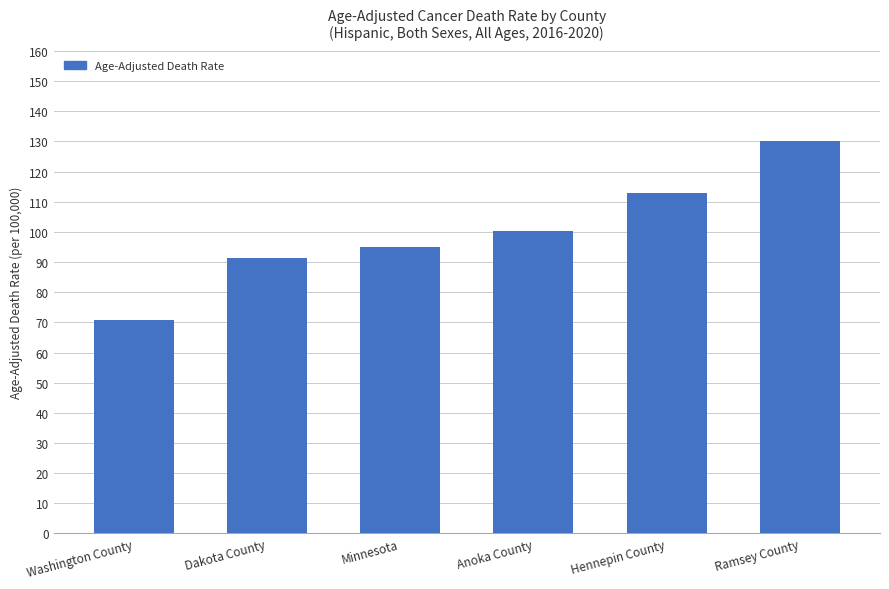

The chart shows a value of 127.0 at Washington County. True or false?

False